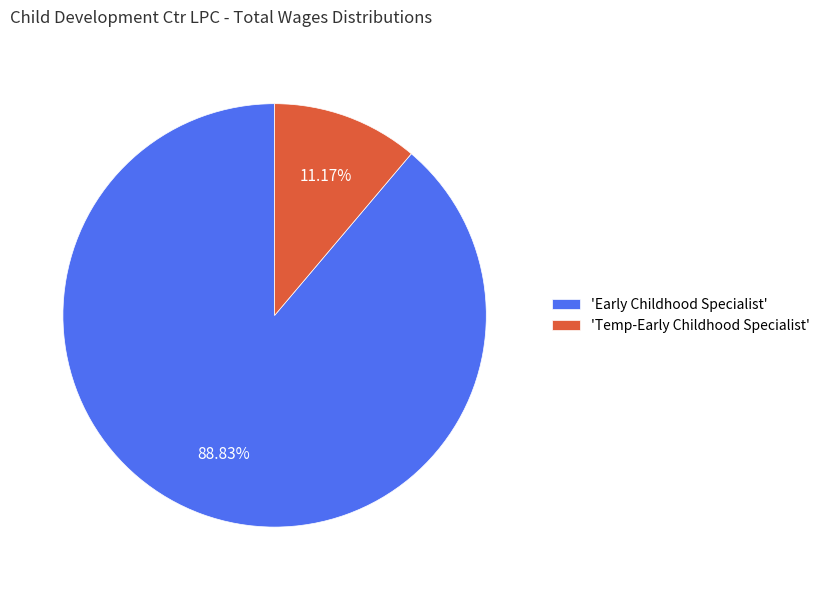

Do 'Early Childhood Specialist' and 'Temp-Early Childhood Specialist' together represent more than half of the pie?

Yes